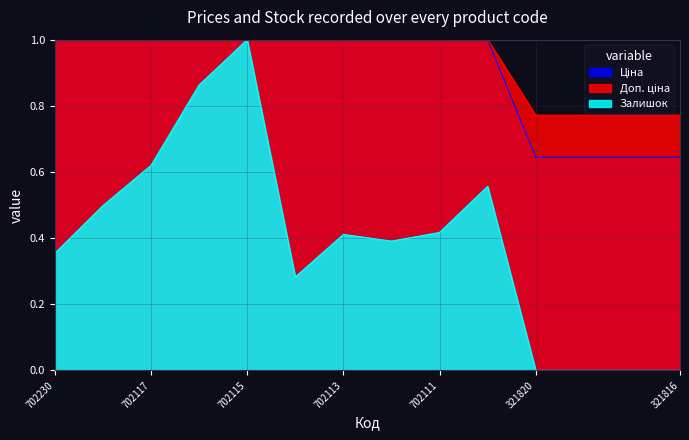

At which label does Залишок reach its peak?

702115